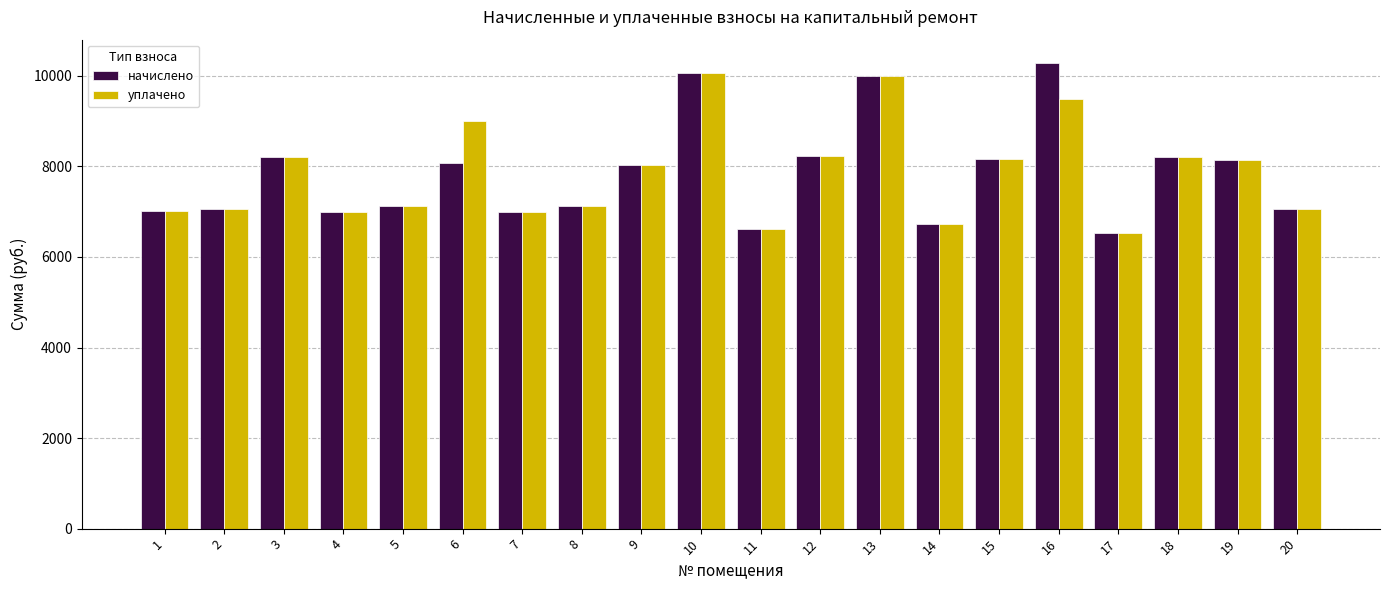

What are all the series names shown in the legend?

начислено, уплачено